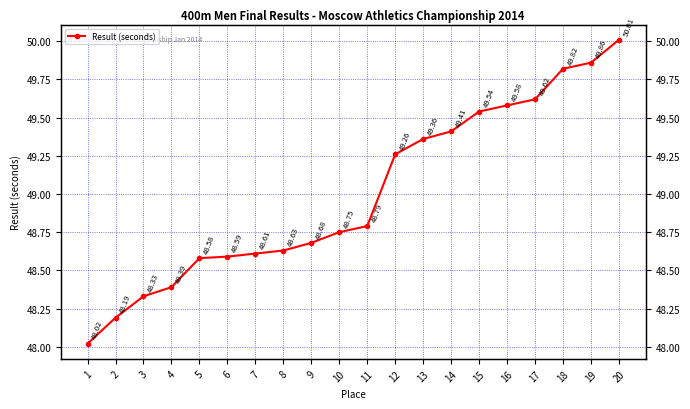

Rank the categories by value from lowest to highest.

1, 2, 3, 4, 5, 6, 7, 8, 9, 10, 11, 12, 13, 14, 15, 16, 17, 18, 19, 20